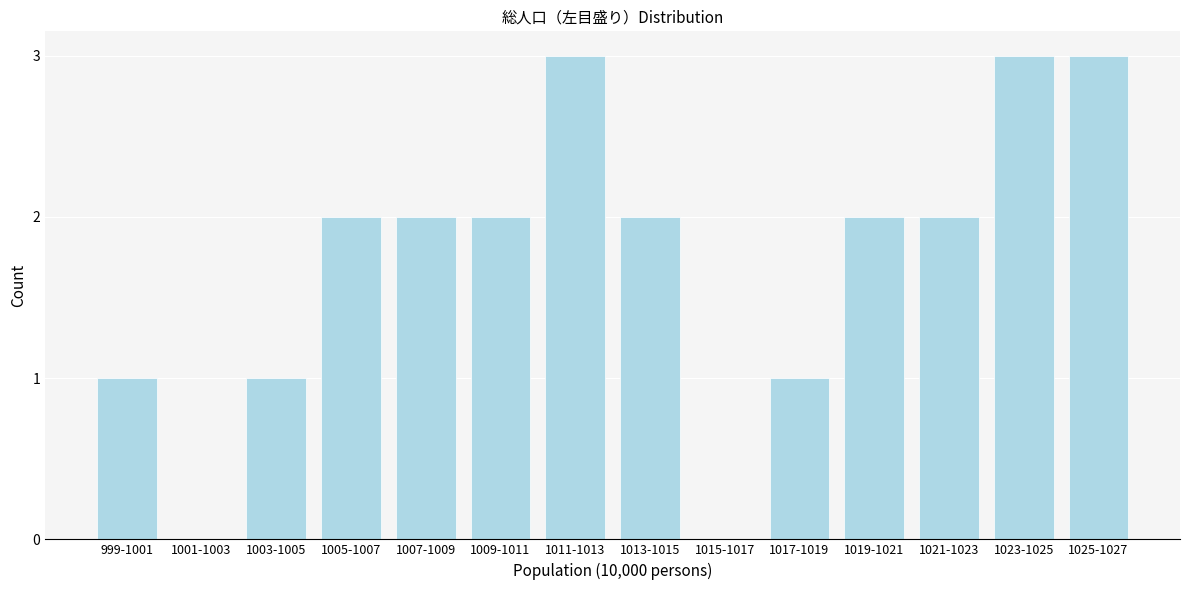

Reading right to left, transcribe all the data shown in this chart.

1025-1027=3	1023-1025=3	1021-1023=2	1019-1021=2	1017-1019=1	1015-1017=0	1013-1015=2	1011-1013=3	1009-1011=2	1007-1009=2	1005-1007=2	1003-1005=1	1001-1003=0	999-1001=1